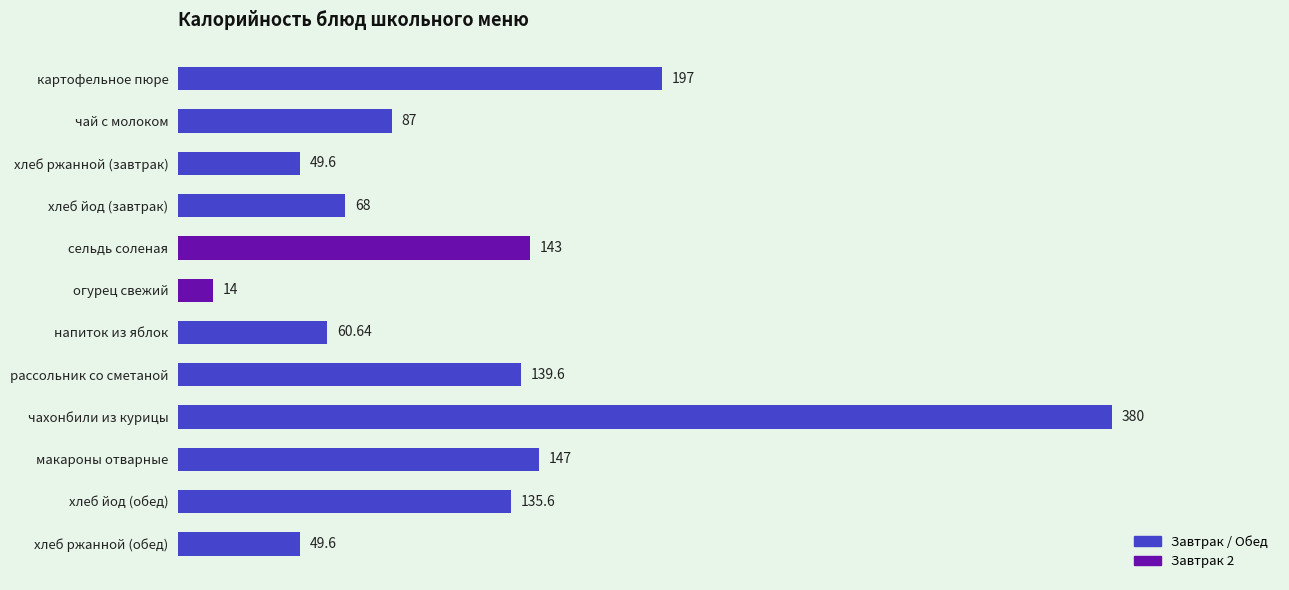

What is the change in value from огурец свежий to картофельное пюре?

+183.0